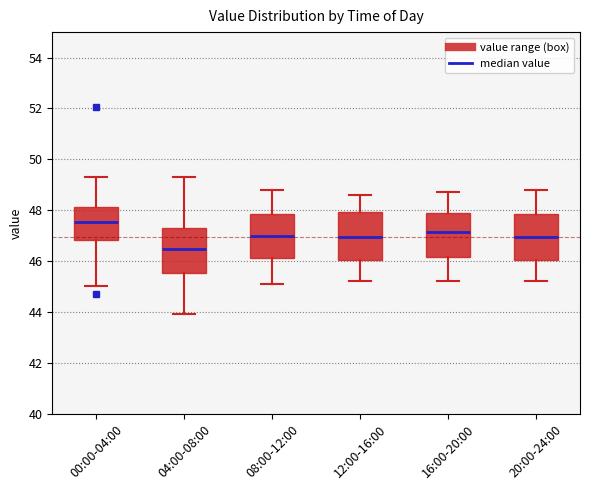

Which box's median line is the lowest?

04:00-08:00